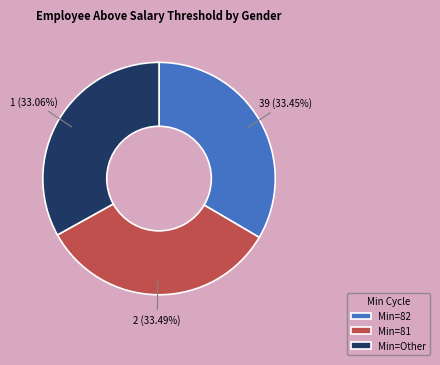

Count the number of slices in the pie.

3